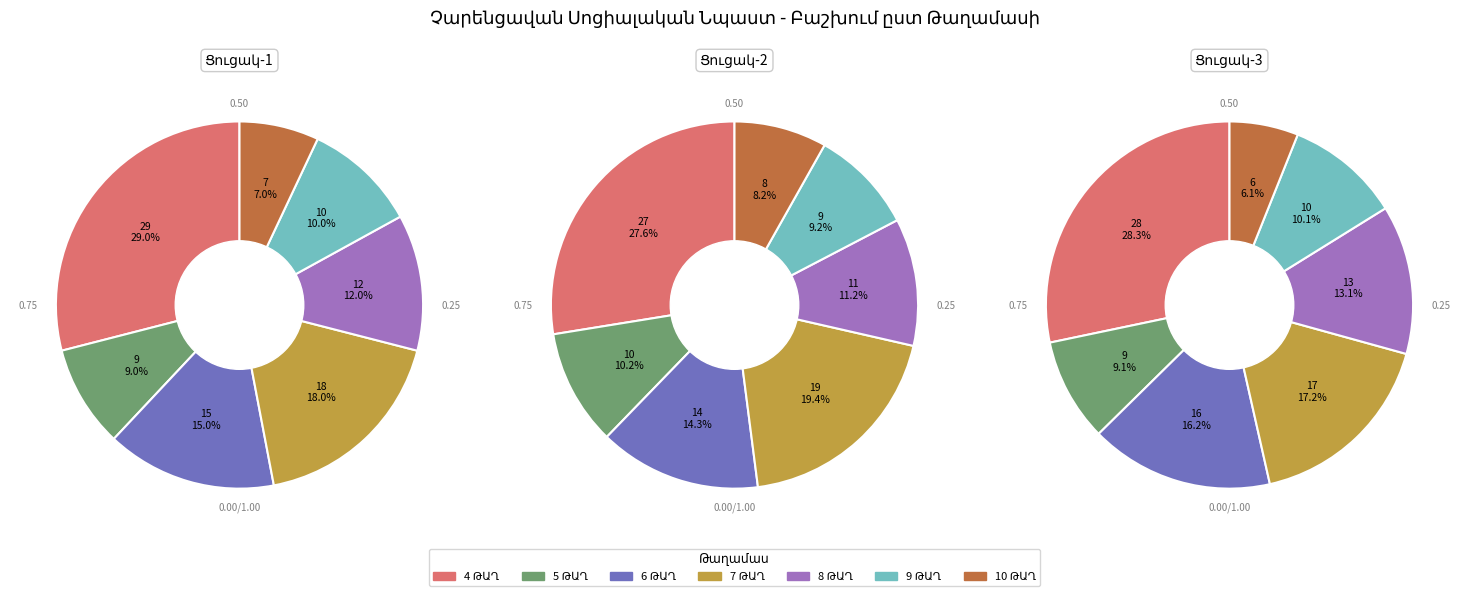

What is the change in value from 6 ԹԱՂ to 8 ԹԱՂ?

-3